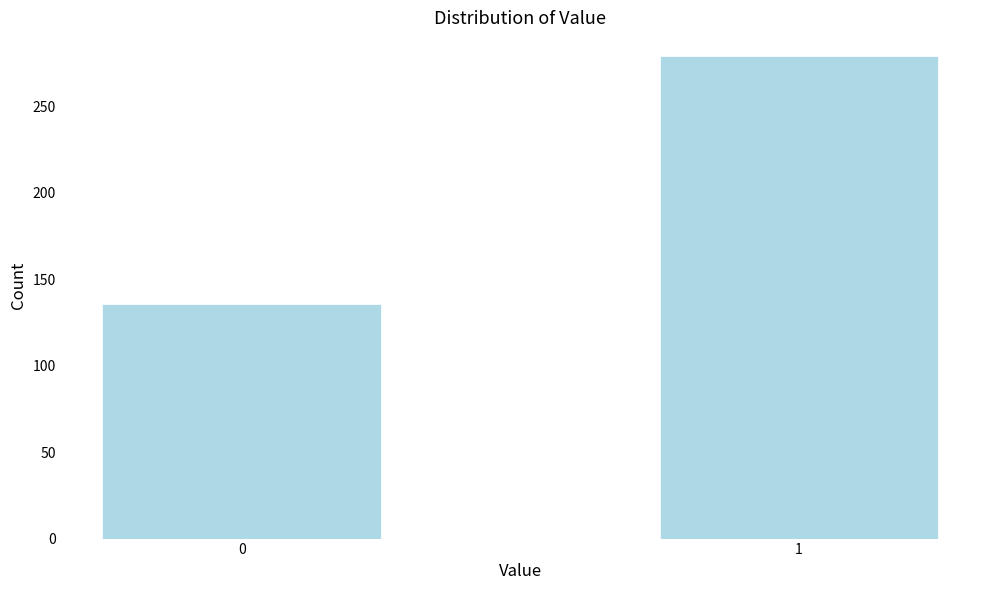

Reading right to left, extract all data points from this chart.

279	136